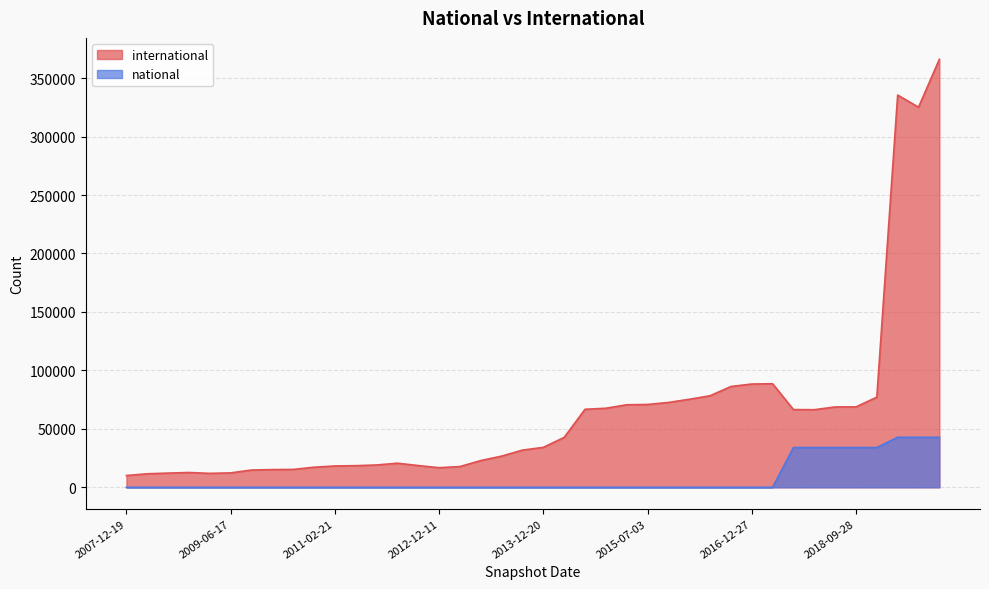

Is the value of international at 2016-10-07 greater than the value of national at 2017-04-12?

Yes